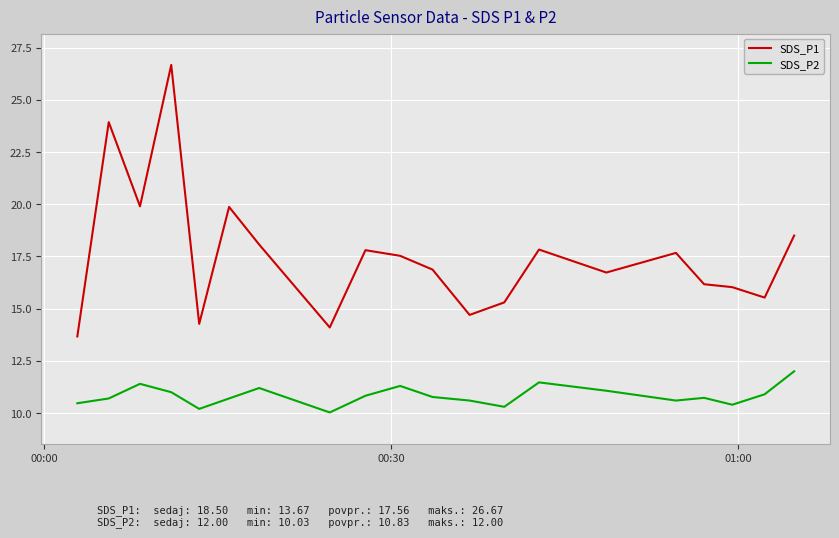

Which series has the largest total across all categories?

SDS_P1